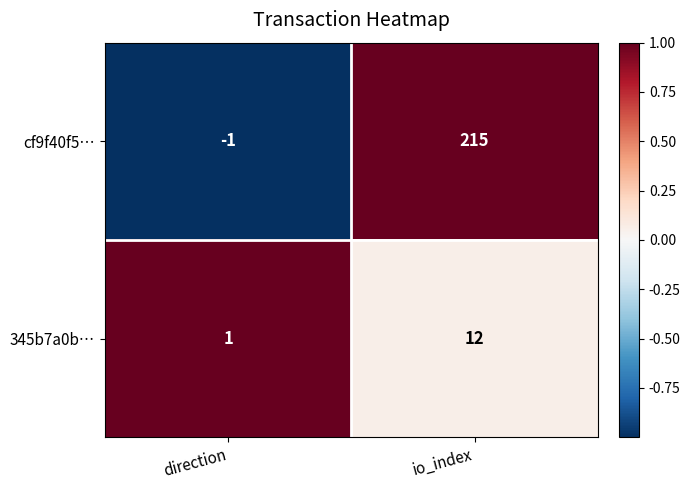

What value does the cf9f40f5… series have at io_index?

215